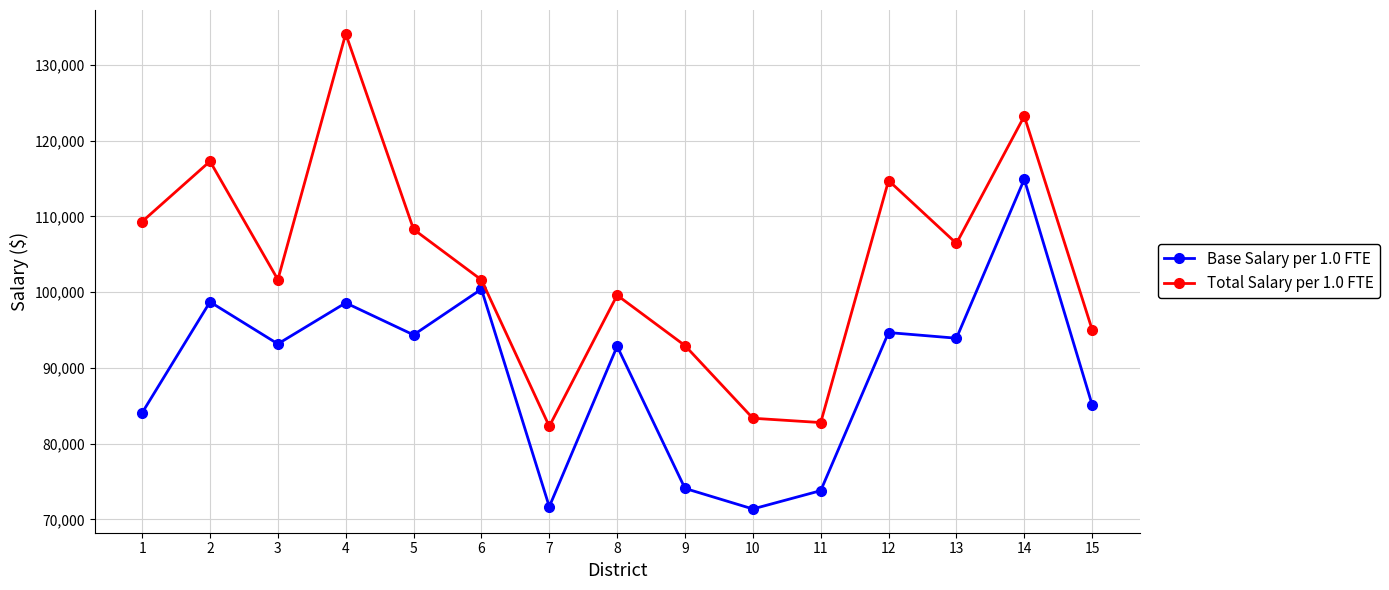

Rank the series by their average value, from lowest to highest.

Base Salary per 1.0 FTE, Total Salary per 1.0 FTE